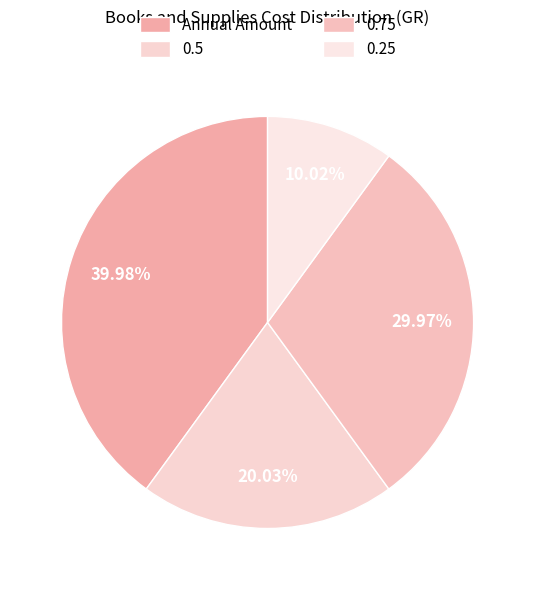

To the nearest percent, what percentage of the pie is 0.25?

10%